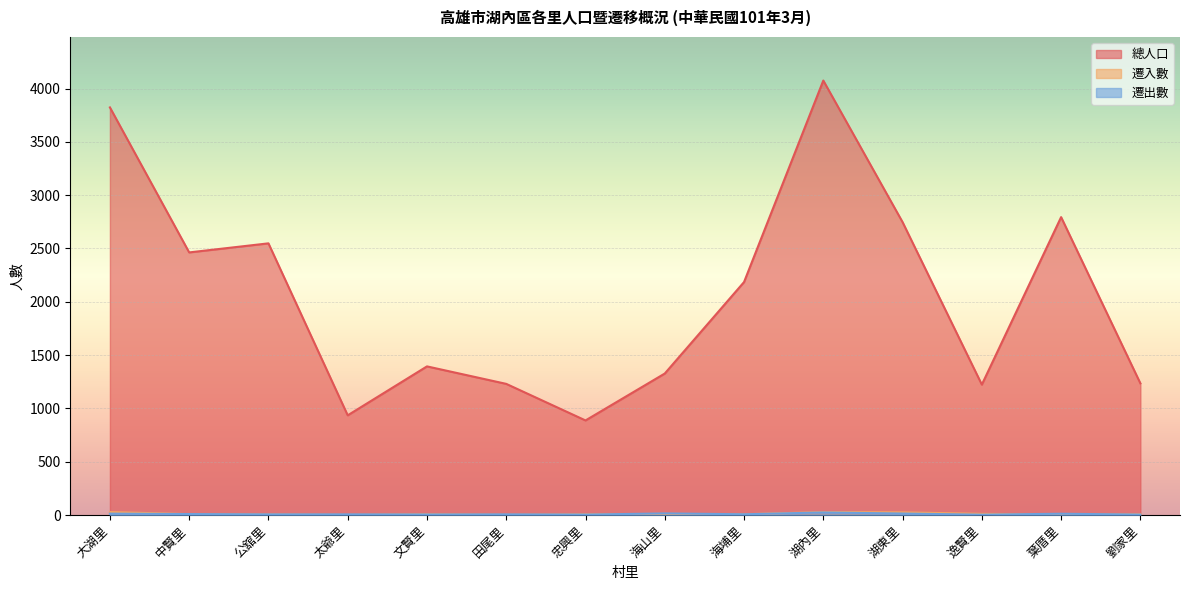

Does the chart display data point markers on the line(s)?

No